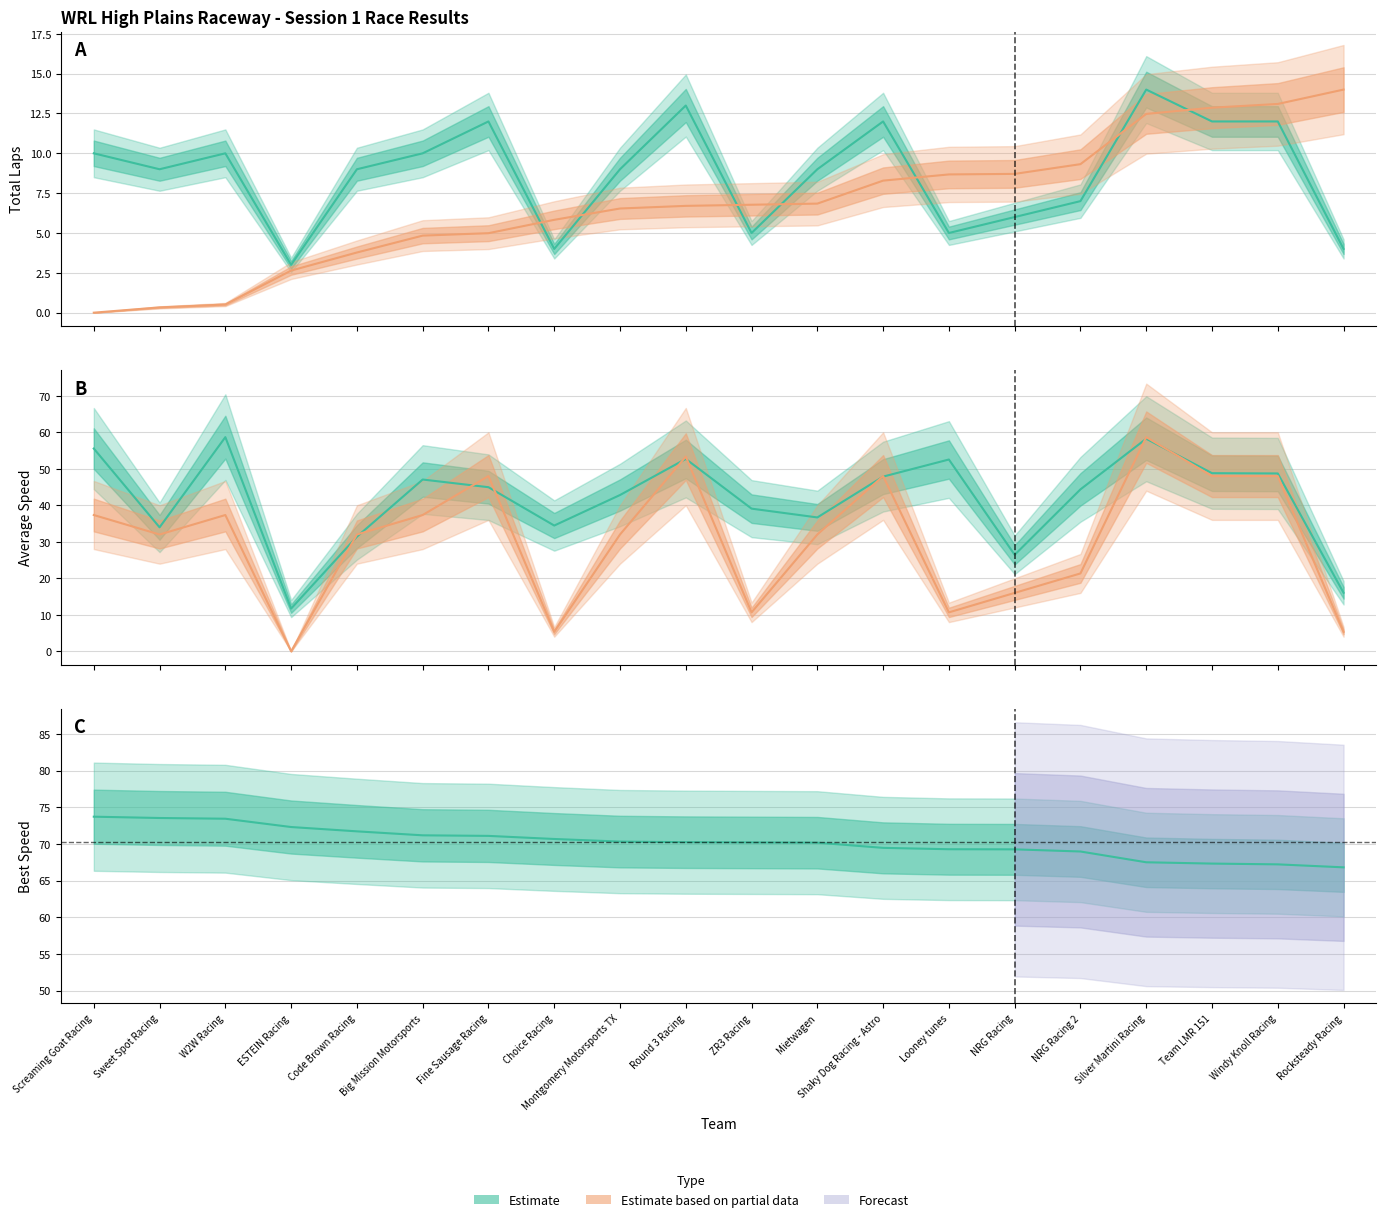

True or false: Best Lap time and Best Speed intersect in this chart.

False